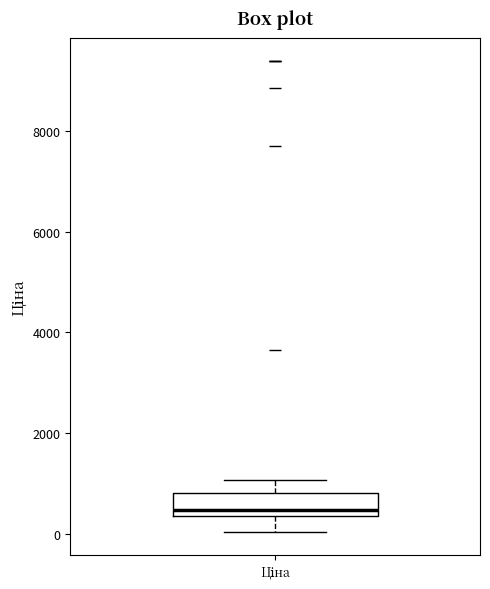

Where does the lower whisker of the box for Ціна end on the y-axis? The values are not printed on the chart, so give them approximately, as read against the axis.

0